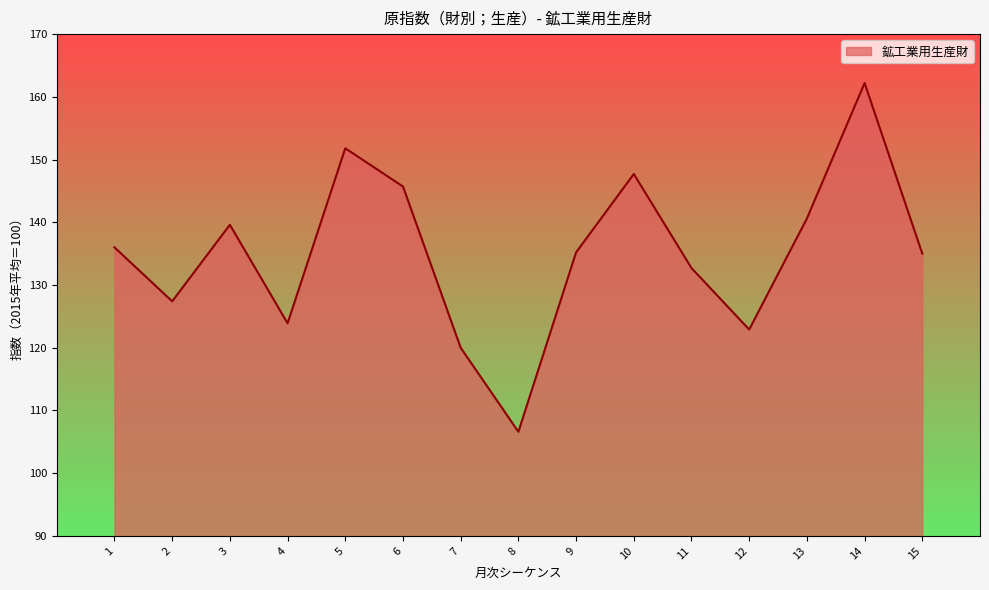

Where is the first local maximum?

3